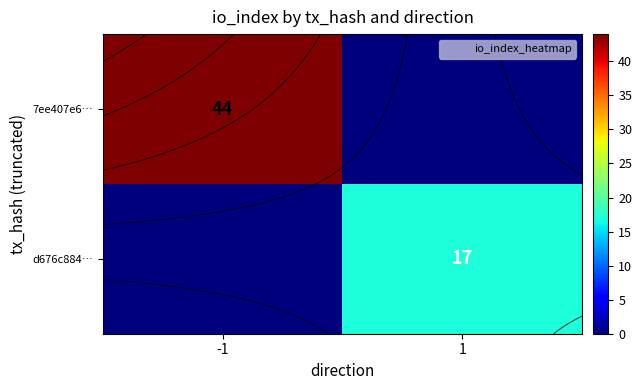

What is the difference between the 7ee407e6… values at 1 and -1?

44